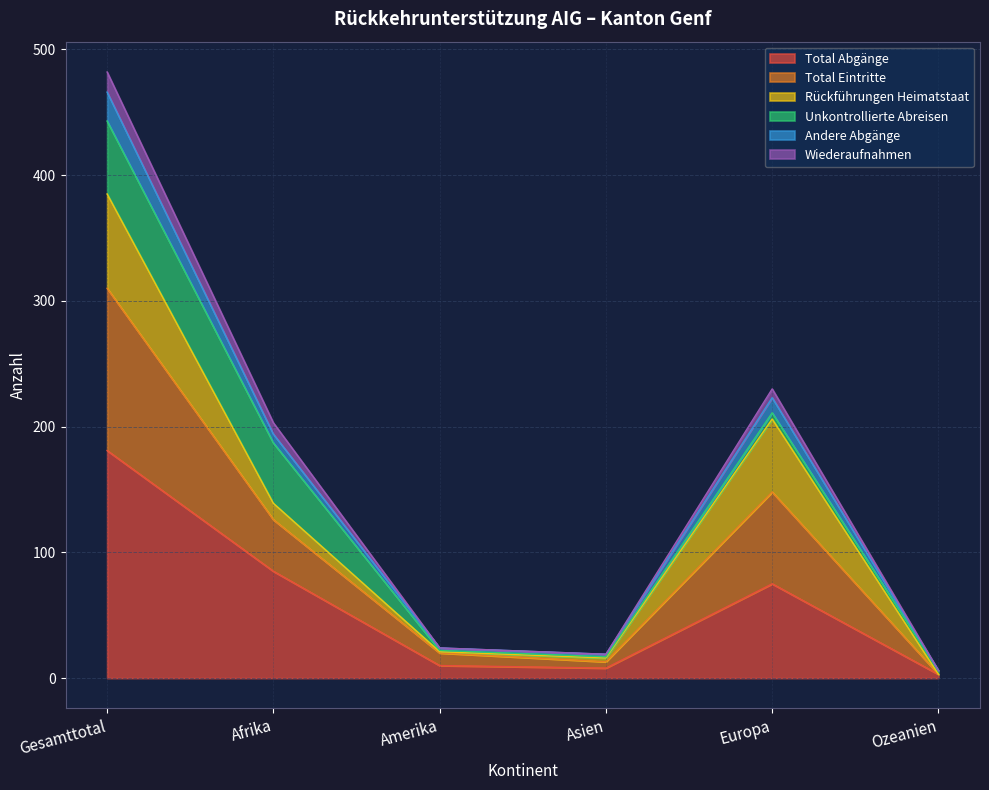

What is the label of the 5th point from the right?

Afrika